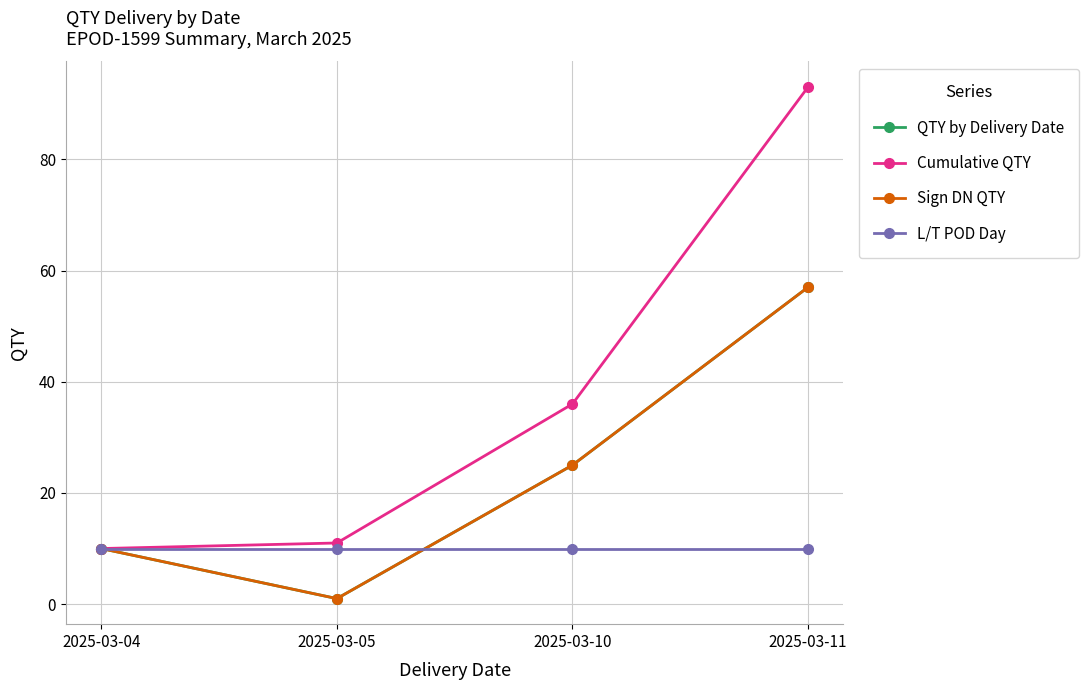

How many lines are shown in the chart?

4